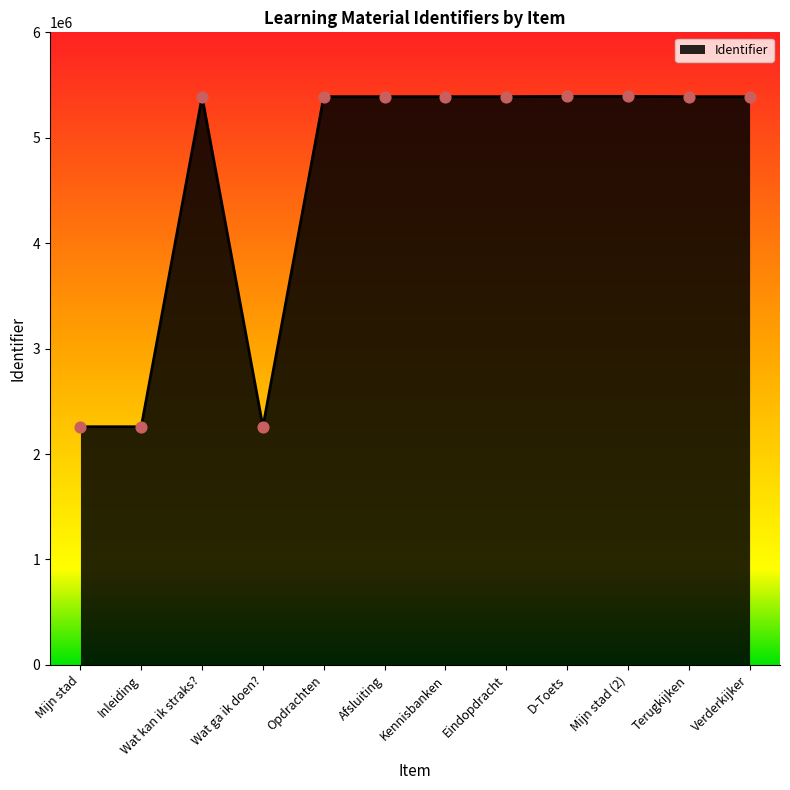

What is the change in value from Inleiding to Eindopdracht?

+3130534